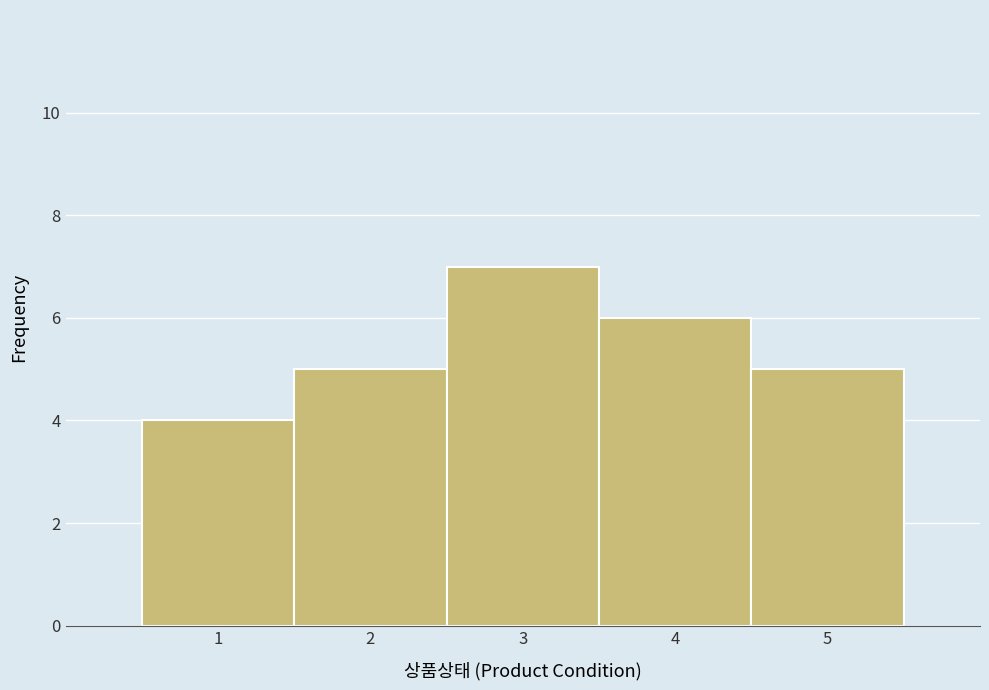

Over which range of the x-axis is the bar tallest?

2.5 to 3.5